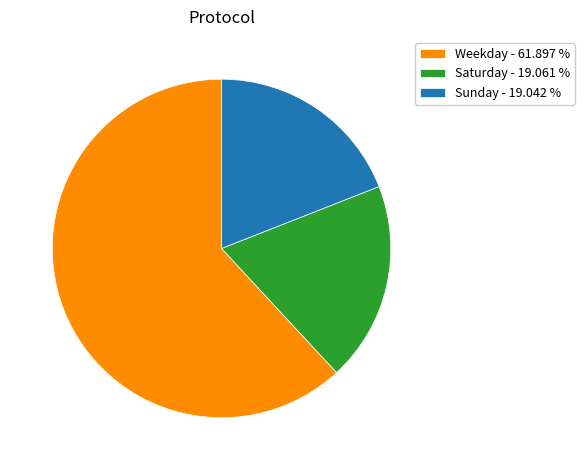

Which category has the biggest portion of the pie?

Weekday - 61.897 %